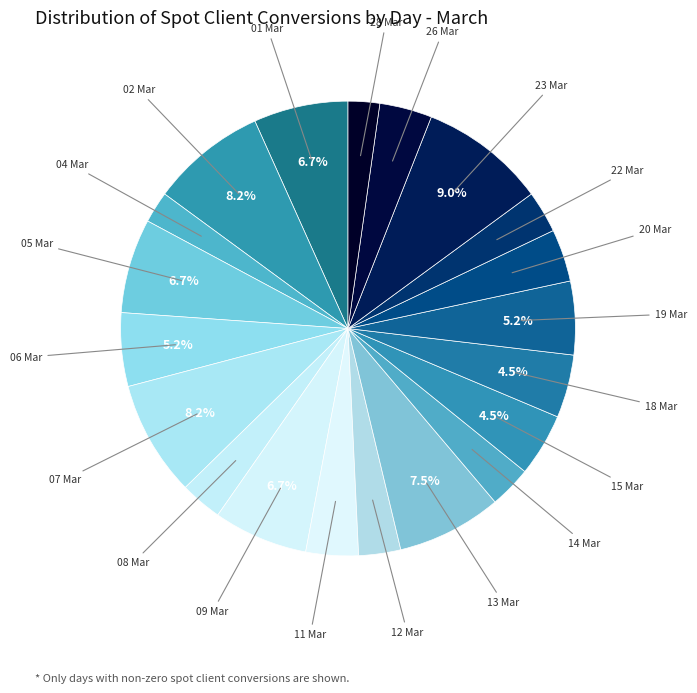

Rank the categories by value from highest to lowest.

23 Mar, 02 Mar, 07 Mar, 13 Mar, 01 Mar, 05 Mar, 09 Mar, 06 Mar, 19 Mar, 15 Mar, 18 Mar, 11 Mar, 20 Mar, 26 Mar, 08 Mar, 12 Mar, 14 Mar, 22 Mar, 04 Mar, 28 Mar